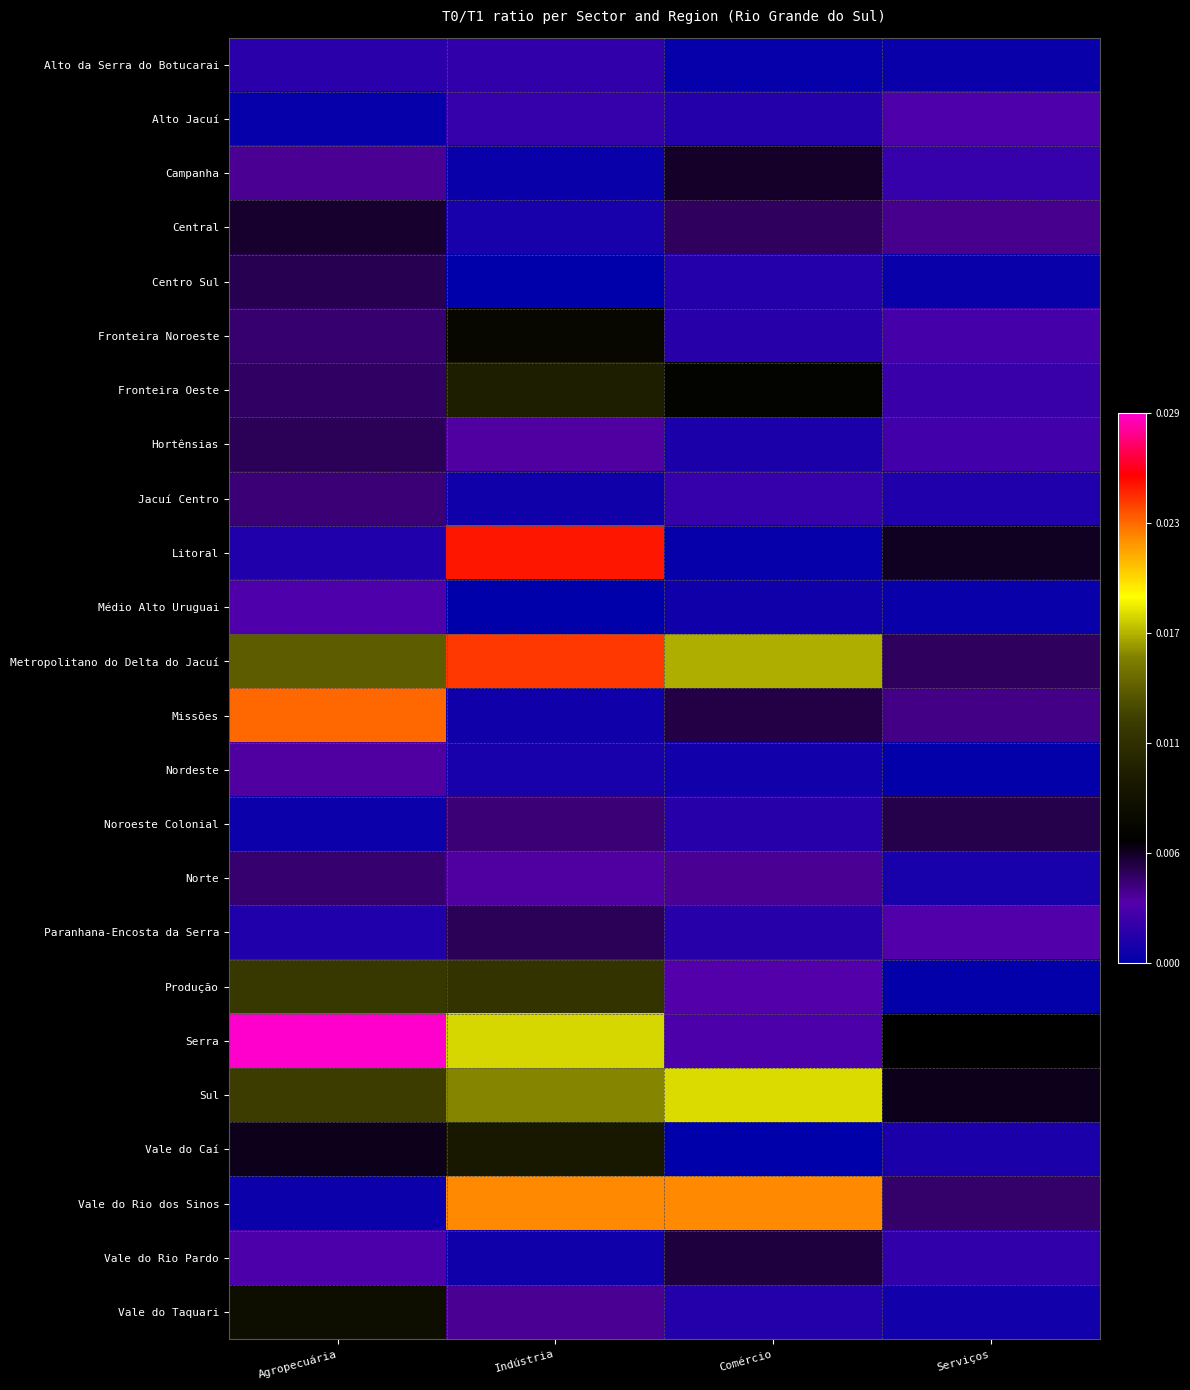

Reading left to right, list all the values displayed in this chart.

Alto da Serra do Botucarai: Agropecuária=0.0	Indústria=0.0	Comércio=0.0	Serviços=0.0
Alto Jacuí: Agropecuária=0.0	Indústria=0.0	Comércio=0.0	Serviços=0.0
Campanha: Agropecuária=0.0	Indústria=0.0	Comércio=0.0	Serviços=0.0
Central: Agropecuária=0.0	Indústria=0.0	Comércio=0.0	Serviços=0.0
Centro Sul: Agropecuária=0.0	Indústria=0.0	Comércio=0.0	Serviços=0.0
Fronteira Noroeste: Agropecuária=0.0	Indústria=0.0	Comércio=0.0	Serviços=0.0
Fronteira Oeste: Agropecuária=0.0	Indústria=0.0	Comércio=0.0	Serviços=0.0
Hortênsias: Agropecuária=0.0	Indústria=0.0	Comércio=0.0	Serviços=0.0
Jacuí Centro: Agropecuária=0.0	Indústria=0.0	Comércio=0.0	Serviços=0.0
Litoral: Agropecuária=0.0	Indústria=0.0	Comércio=0.0	Serviços=0.0
Médio Alto Uruguai: Agropecuária=0.0	Indústria=0.0	Comércio=0.0	Serviços=0.0
Metropolitano do Delta do Jacuí: Agropecuária=0.0	Indústria=0.0	Comércio=0.0	Serviços=0.0
Missões: Agropecuária=0.0	Indústria=0.0	Comércio=0.0	Serviços=0.0
Nordeste: Agropecuária=0.0	Indústria=0.0	Comércio=0.0	Serviços=0.0
Noroeste Colonial: Agropecuária=0.0	Indústria=0.0	Comércio=0.0	Serviços=0.0
Norte: Agropecuária=0.0	Indústria=0.0	Comércio=0.0	Serviços=0.0
Paranhana-Encosta da Serra: Agropecuária=0.0	Indústria=0.0	Comércio=0.0	Serviços=0.0
Produção: Agropecuária=0.0	Indústria=0.0	Comércio=0.0	Serviços=0.0
Serra: Agropecuária=0.0	Indústria=0.0	Comércio=0.0	Serviços=0.0
Sul: Agropecuária=0.0	Indústria=0.0	Comércio=0.0	Serviços=0.0
Vale do Caí: Agropecuária=0.0	Indústria=0.0	Comércio=0.0	Serviços=0.0
Vale do Rio dos Sinos: Agropecuária=0.0	Indústria=0.0	Comércio=0.0	Serviços=0.0
Vale do Rio Pardo: Agropecuária=0.0	Indústria=0.0	Comércio=0.0	Serviços=0.0
Vale do Taquari: Agropecuária=0.0	Indústria=0.0	Comércio=0.0	Serviços=0.0